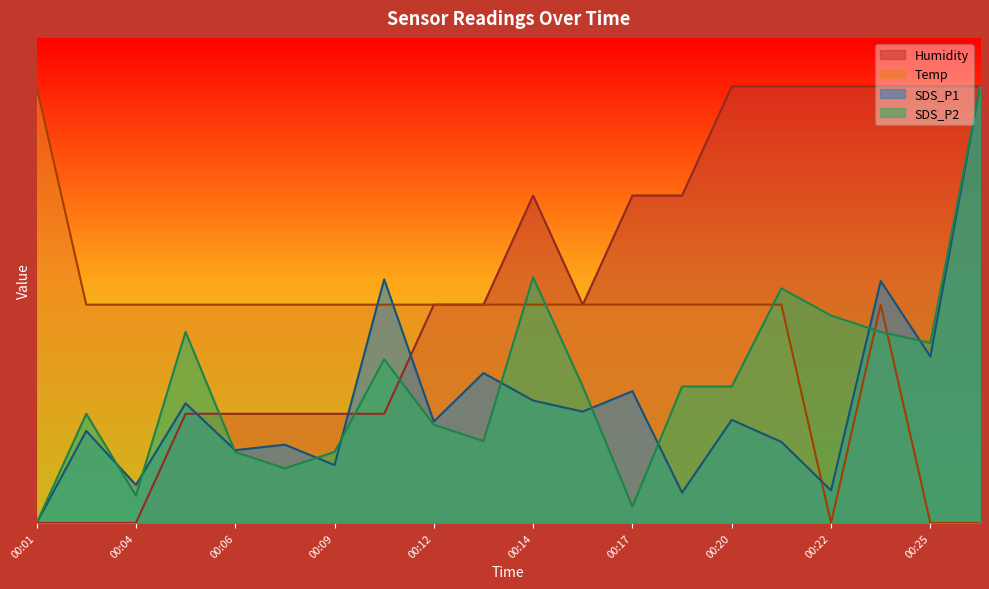

How many positive values does the Humidity series have?

17